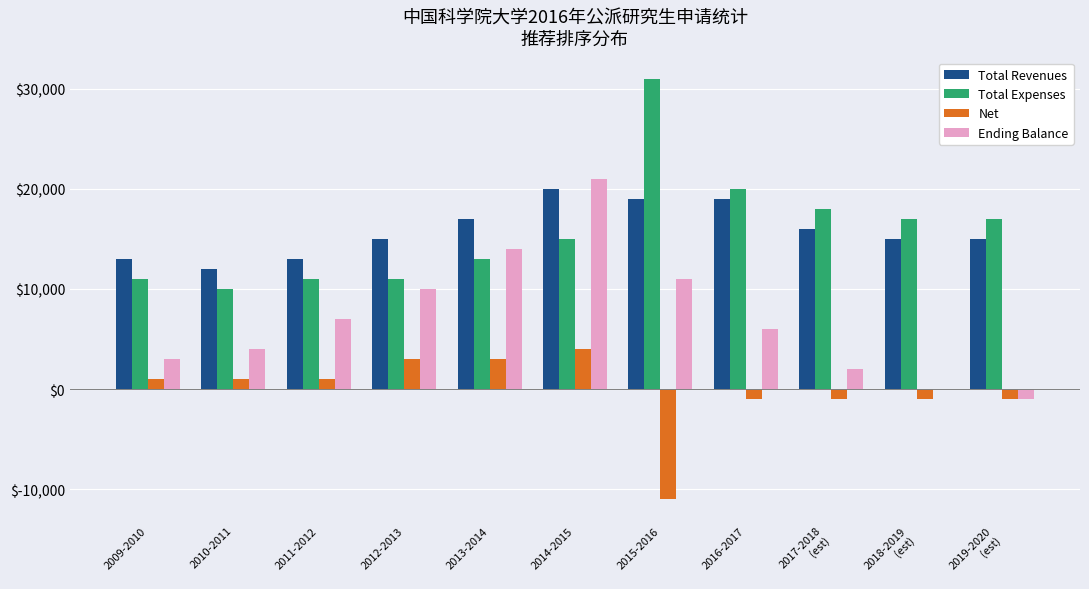

Is the value of Total Revenues at 2012-2013 greater than the value of Net at 2015-2016?

Yes